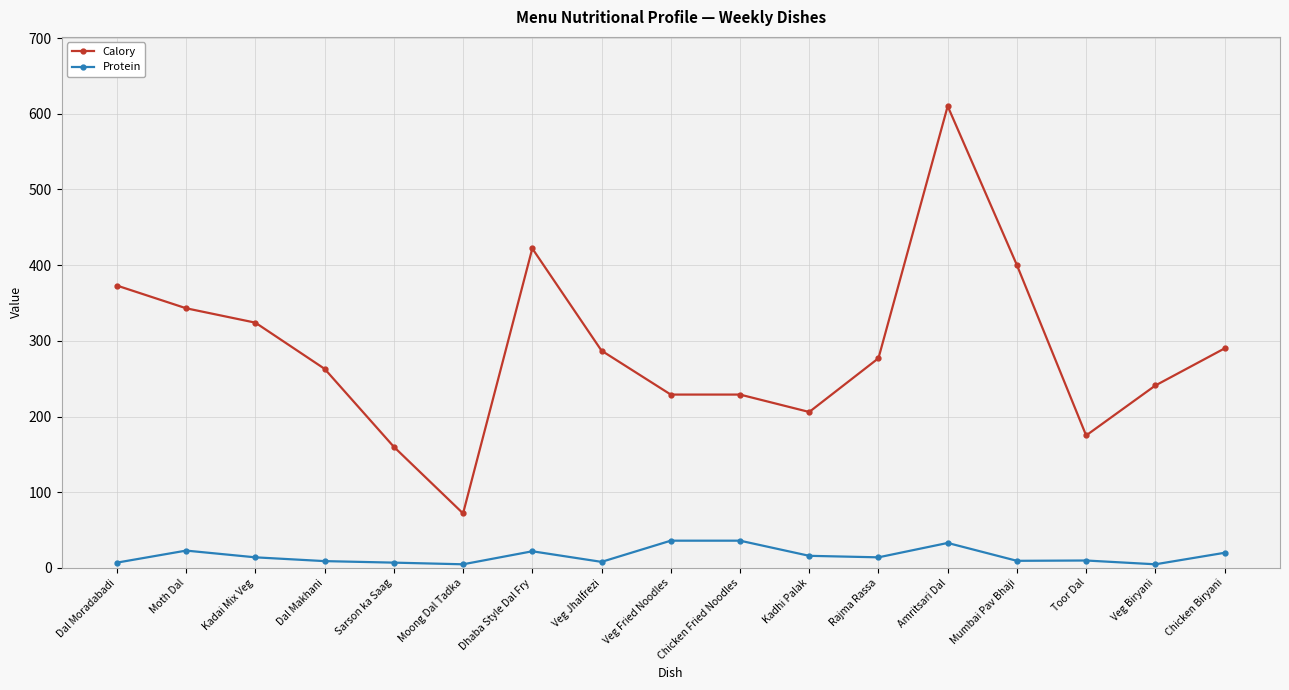

What is the sum of all Protein values?

273.7